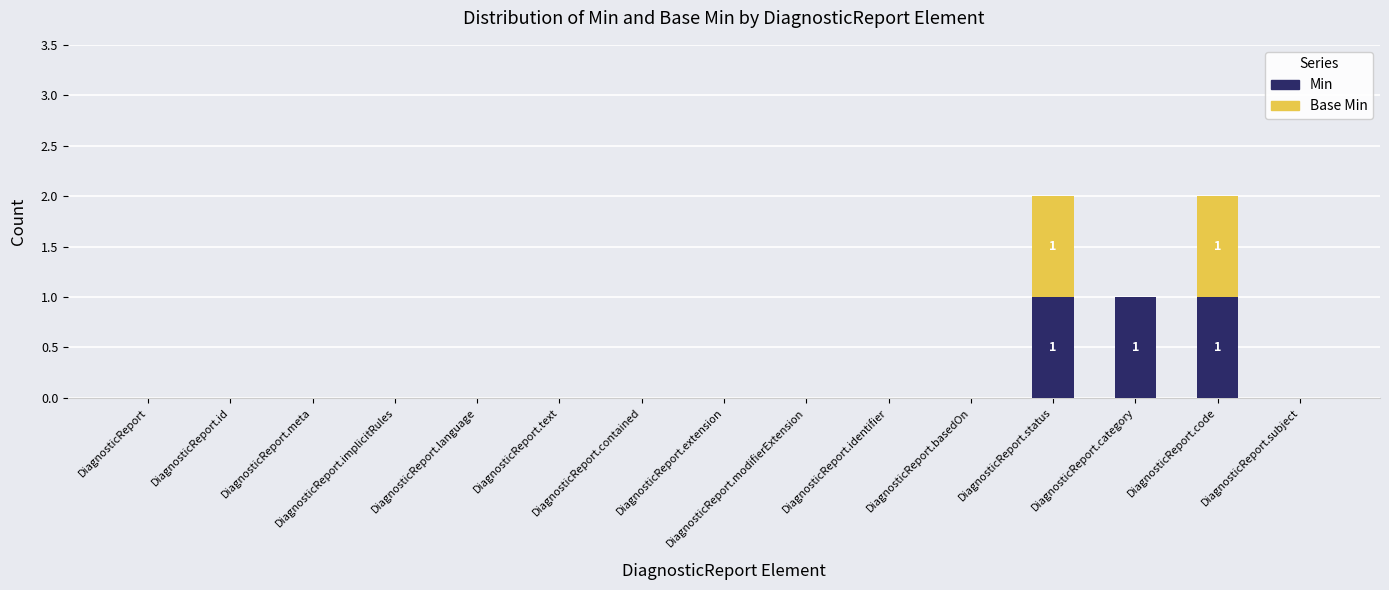

What are all the series names shown in the legend?

Min, Base Min